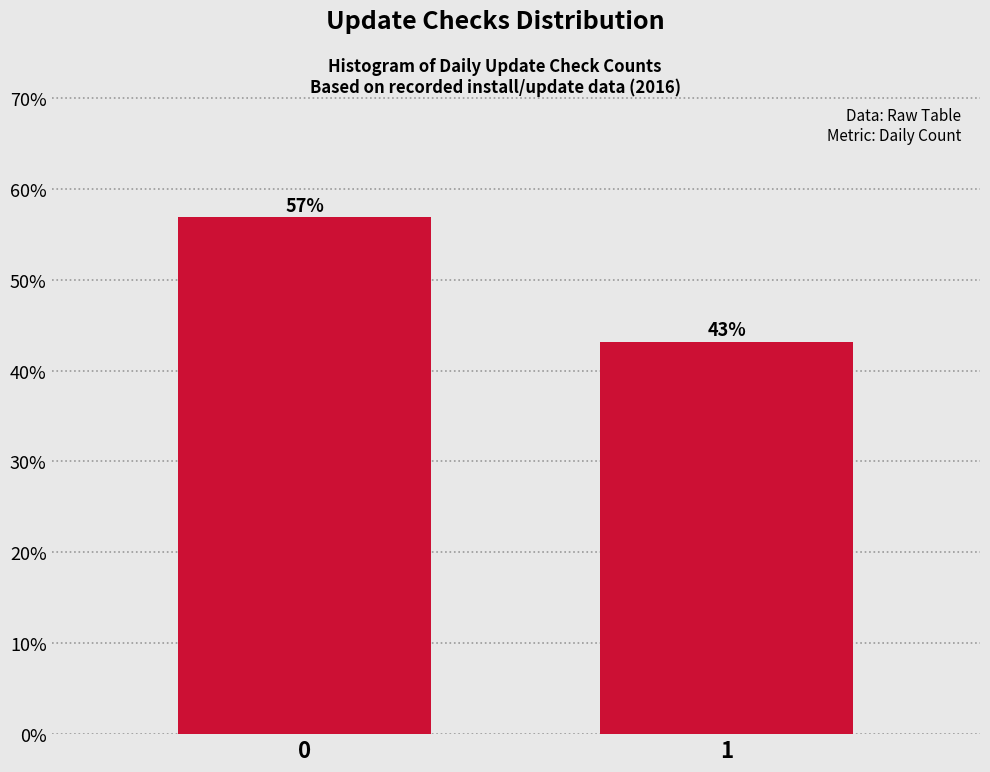

The value at 1 is 75.0. True or false?

False